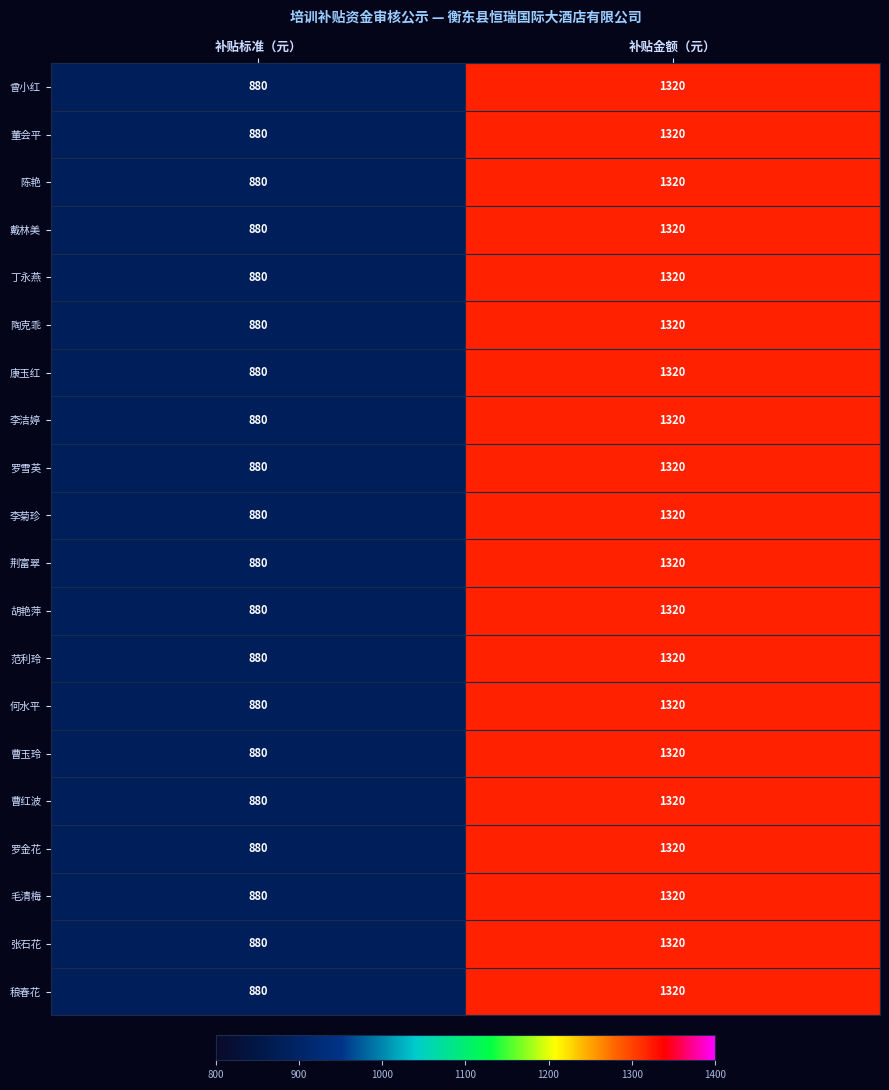

Where is 康玉红 nearest to the value 1100?

补贴标准（元）